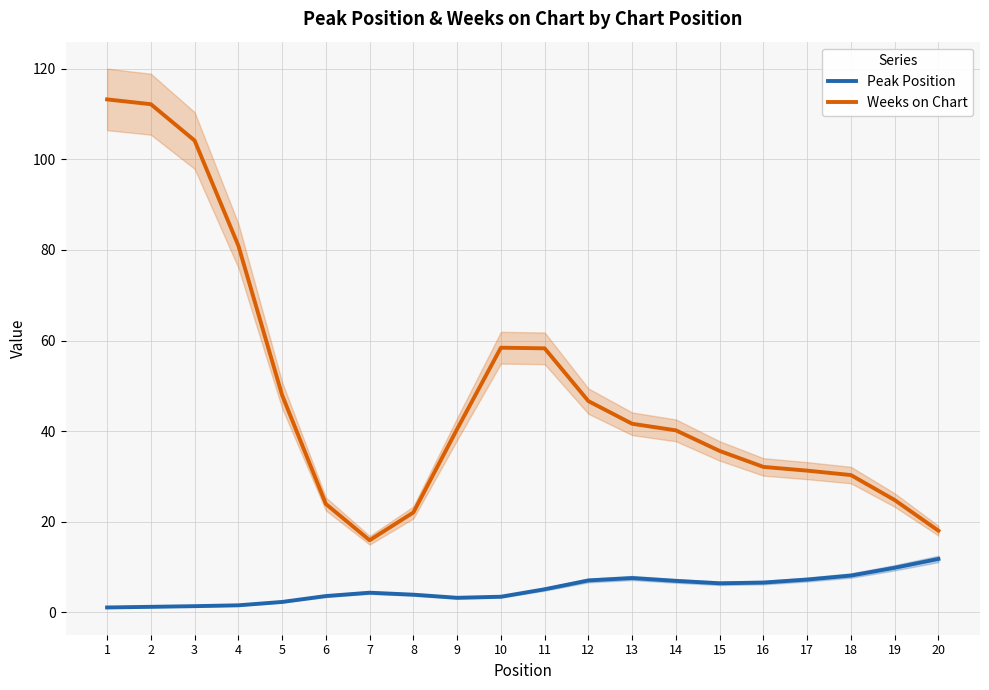

At which category does Weeks on Chart reach its first local valley?

7